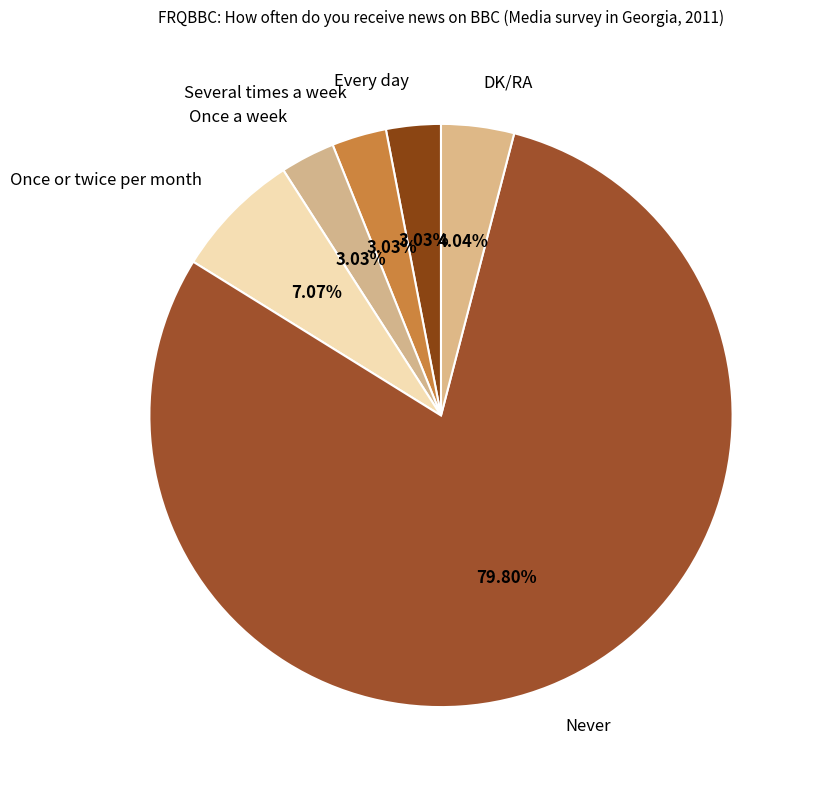

What is the ratio of the value at Once or twice per month to the value at Never?

0.1